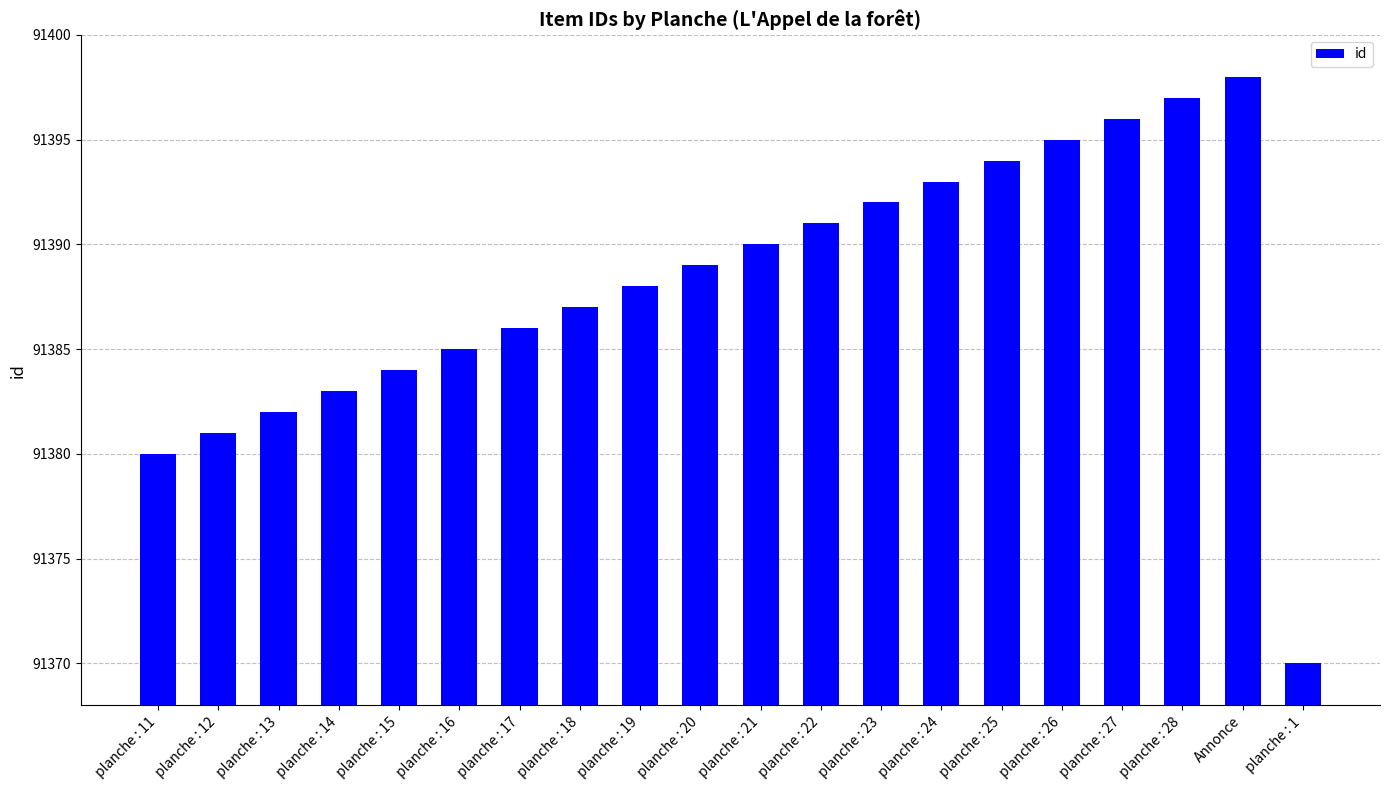

Which category has the highest value across all series?

Annonce